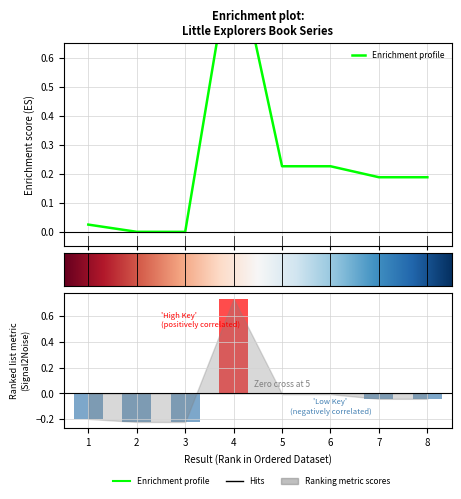

What is the minimum value shown in the chart?

-0.2